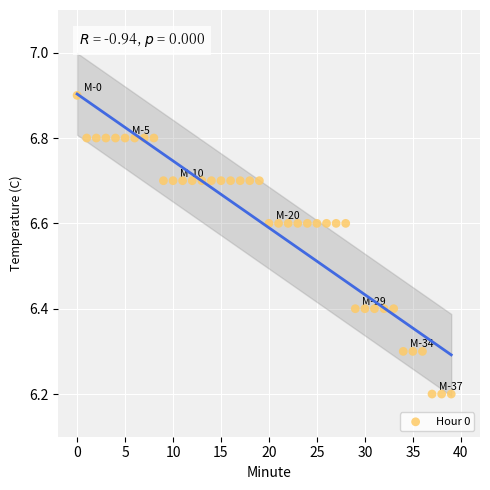

How many points are shown in the scatter plot?

40